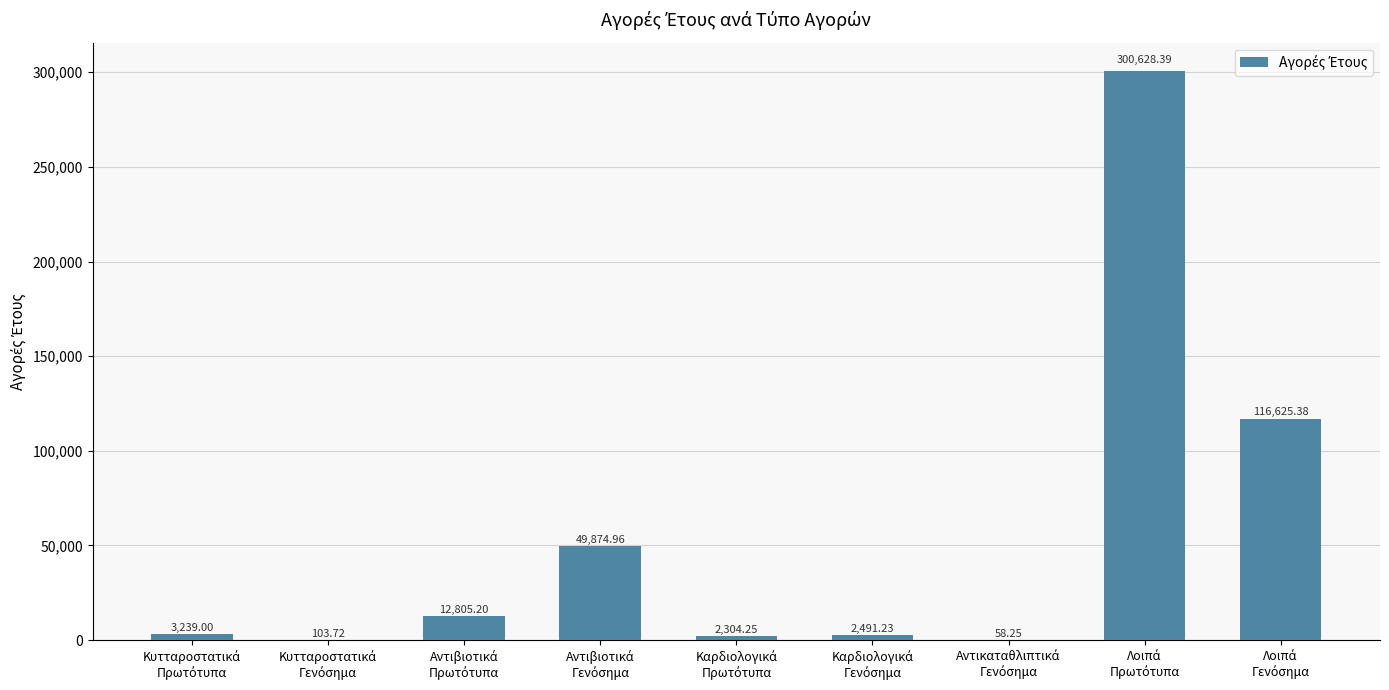

What is the sum of all values?

488130.4